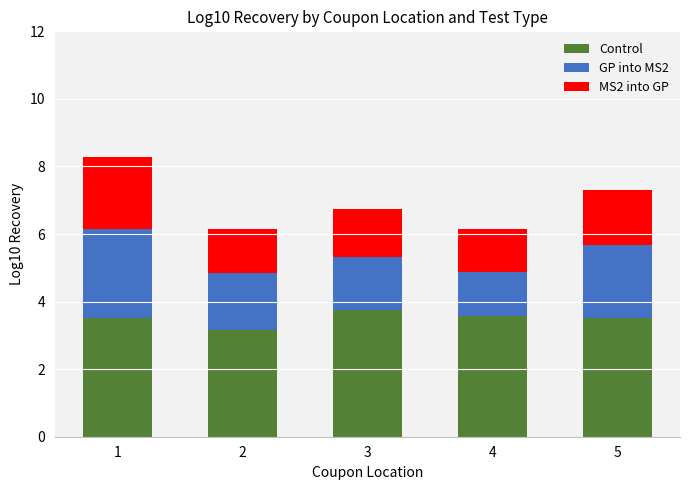

What is the total value across all series at 3?

6.7